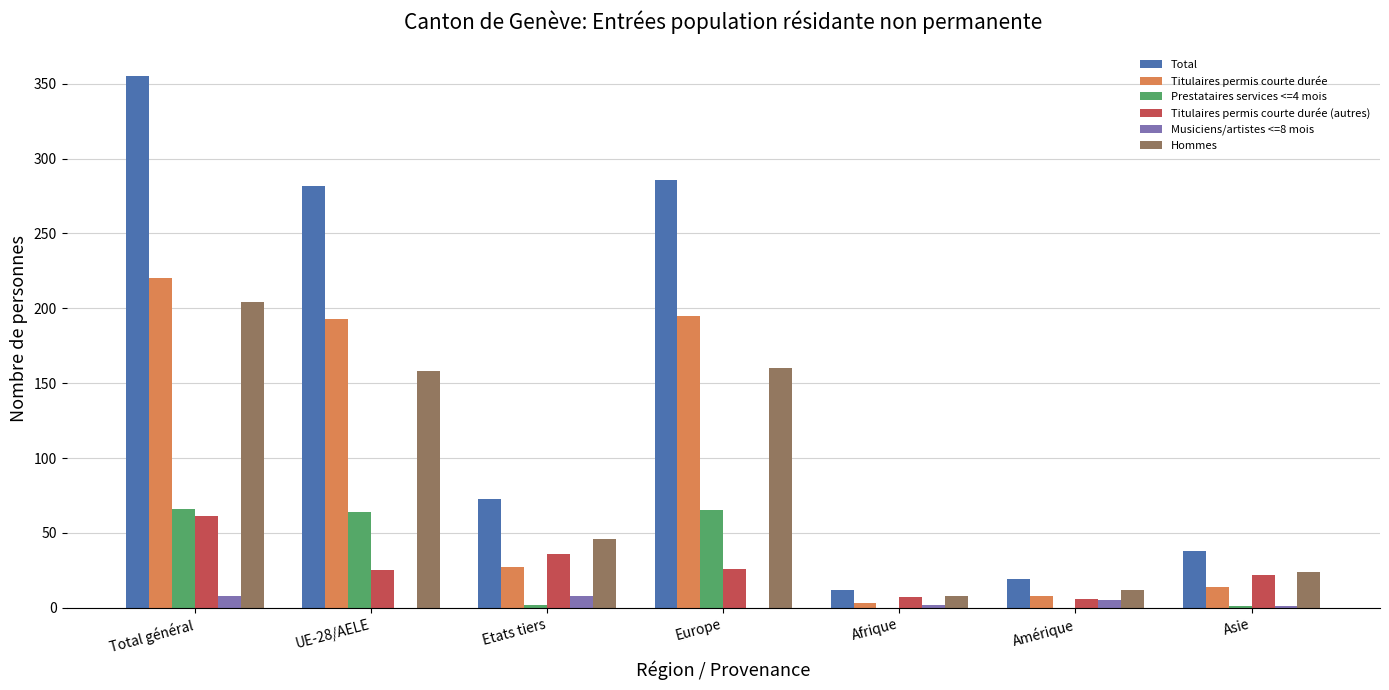

At which label is Total closest to 183?

UE-28/AELE